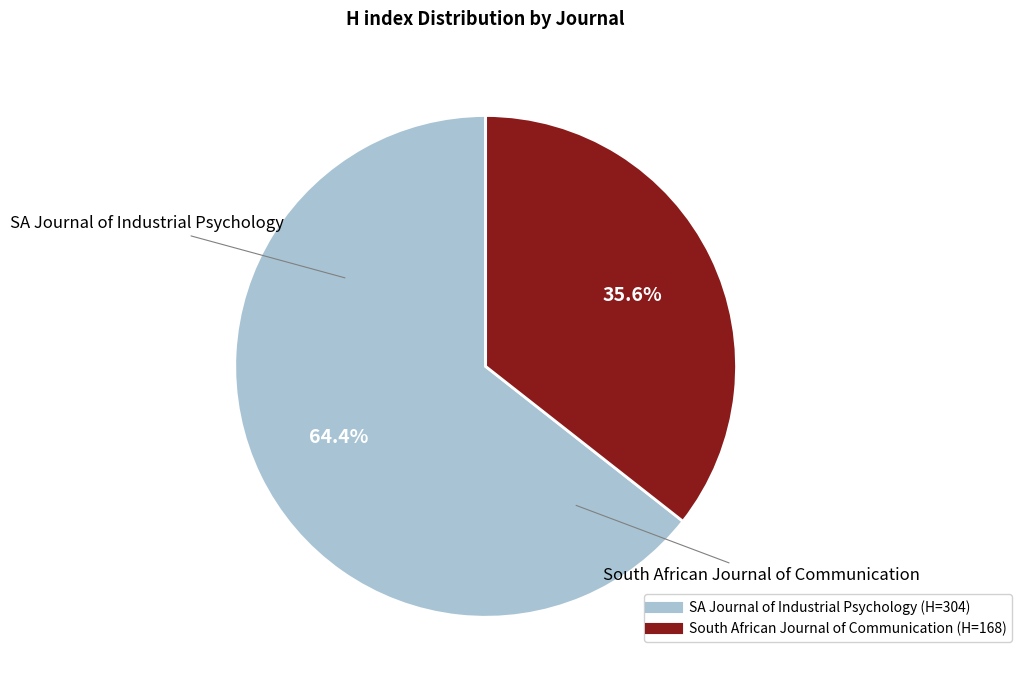

Between SA Journal of Industrial Psychology and South African Journal of Communication, which is larger?

SA Journal of Industrial Psychology